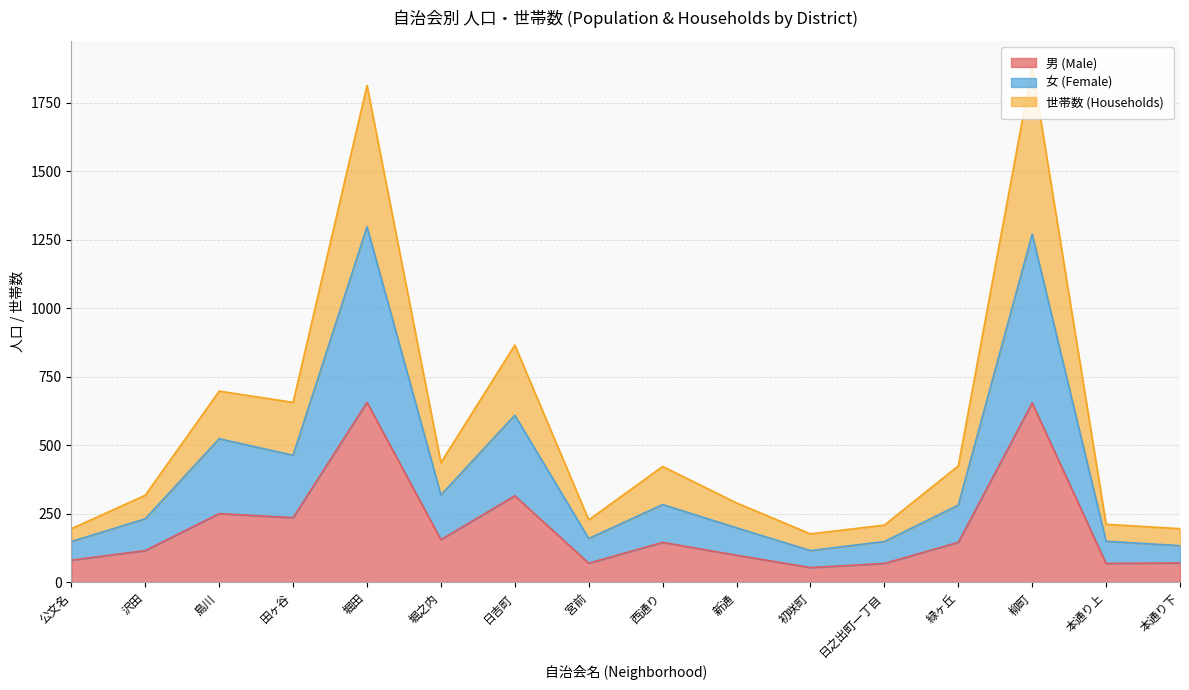

Reading left to right, what are all the values shown in this chart?

男 (Male): 81	116	251	236	657	156	316	70	146	99	54	69	146	655	69	71
女 (Female): 149	232	524	464	1298	319	610	160	284	199	116	149	282	1271	150	134
世帯数 (Households): 196	318	698	657	1814	437	866	228	423	290	177	209	425	1882	212	196